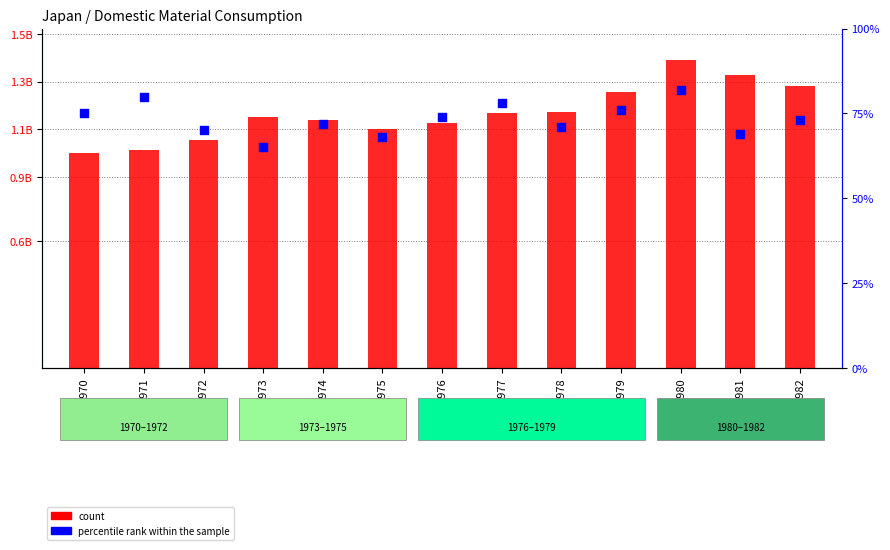

Is the value of count at 1975 greater than the value of percentile rank within the sample at 1977?

Yes